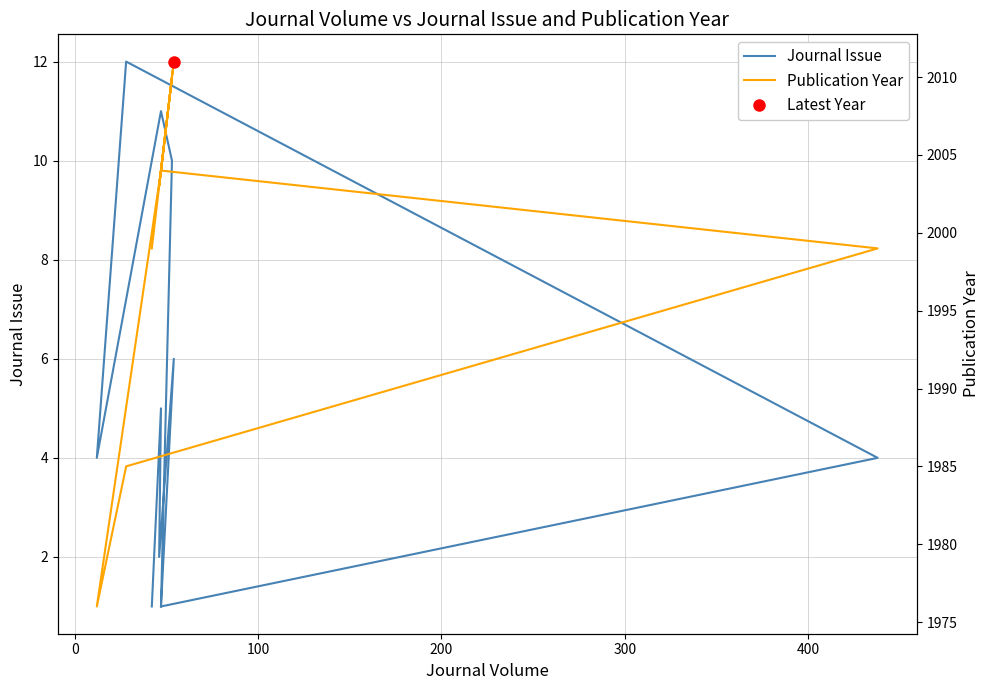

How many lines are shown in the chart?

2